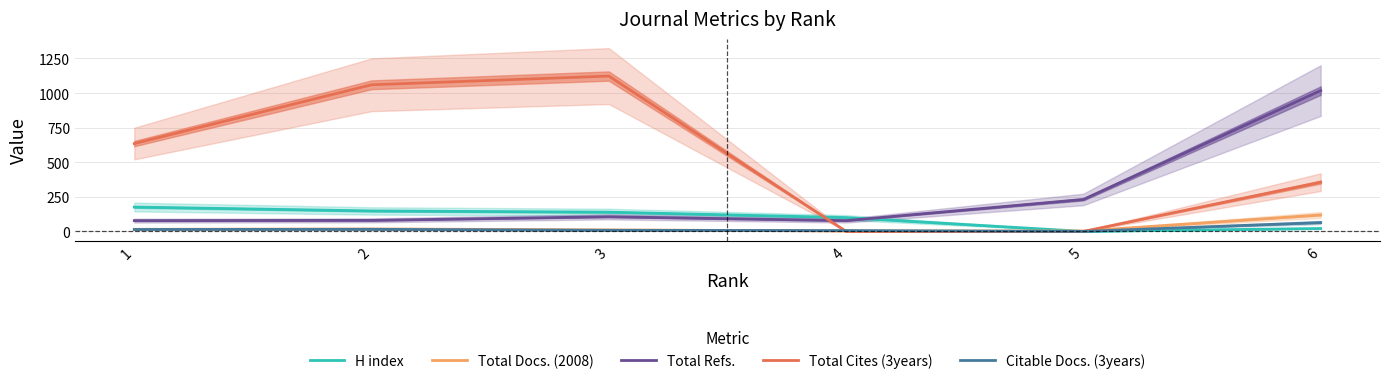

Does the chart have visible grid lines?

Yes